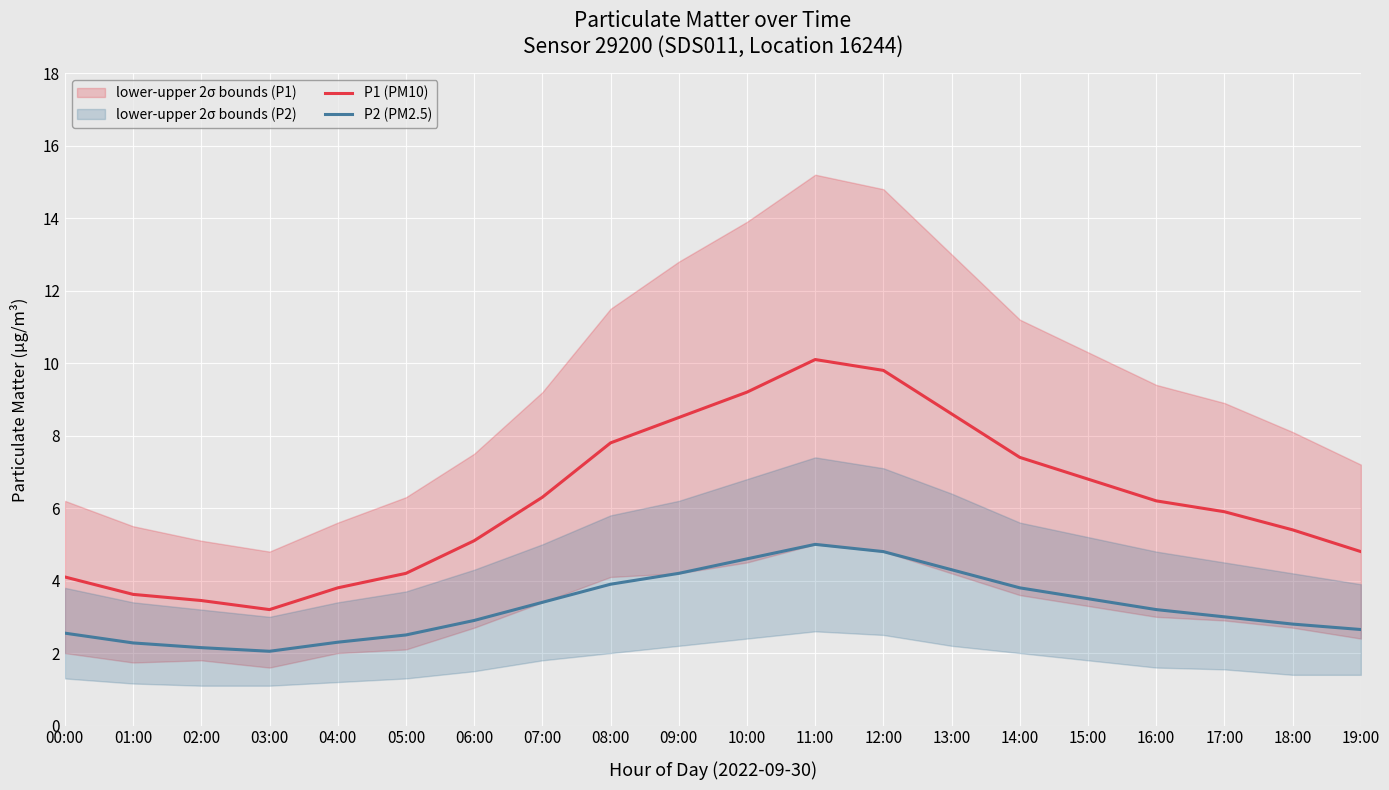

What is the difference between the highest and lowest values at 05:00?

1.7